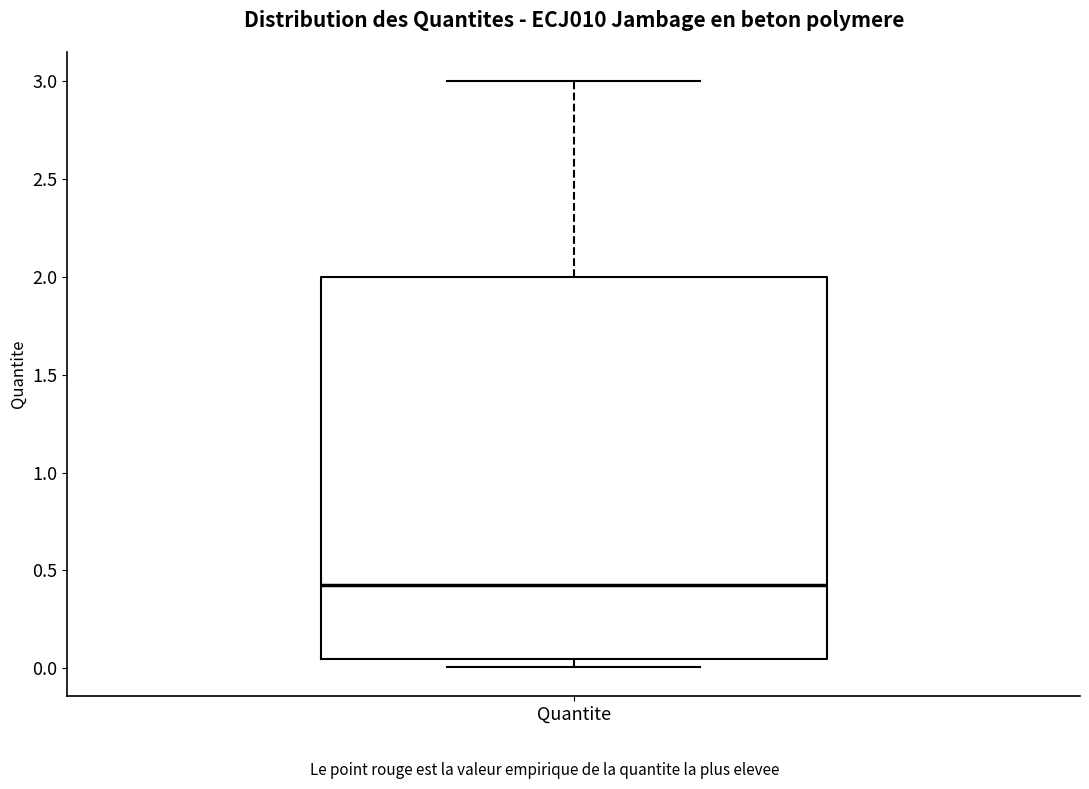

Read this box plot against the y-axis: the position of the median line, the range covered by the box, and the ends of both whiskers. The values are not printed on the chart, so give them approximately, as read against the axis.

median 0.45, box 0.05 to 2.00, whiskers 0.00 to 3.00